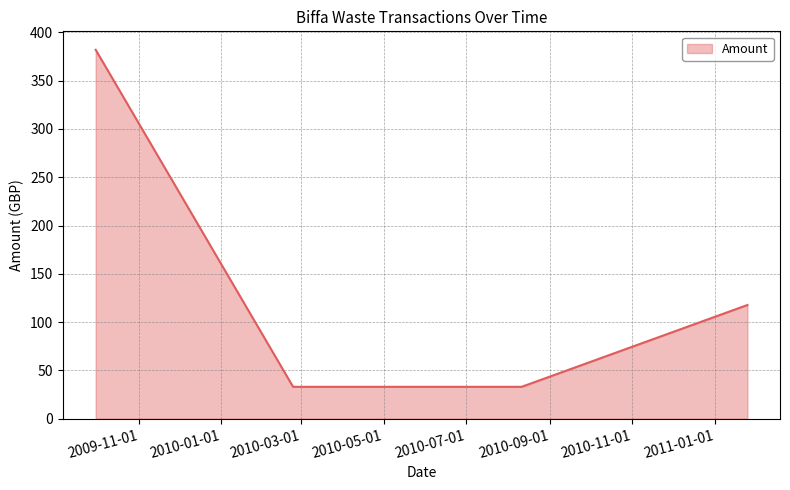

What is the difference between the maximum and minimum values?

349.0